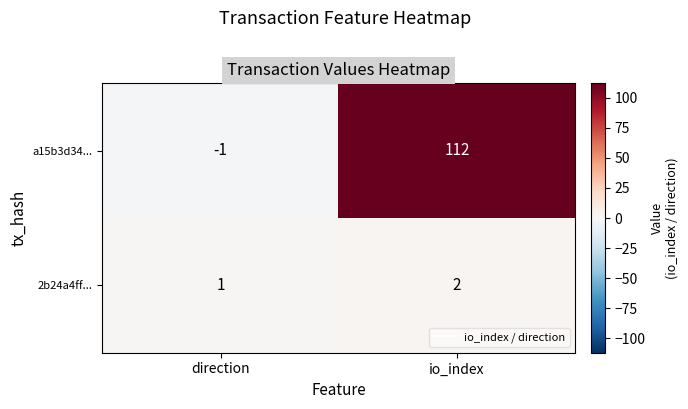

The 2b24a4ff... series shows 2 at io_index. True or false?

True